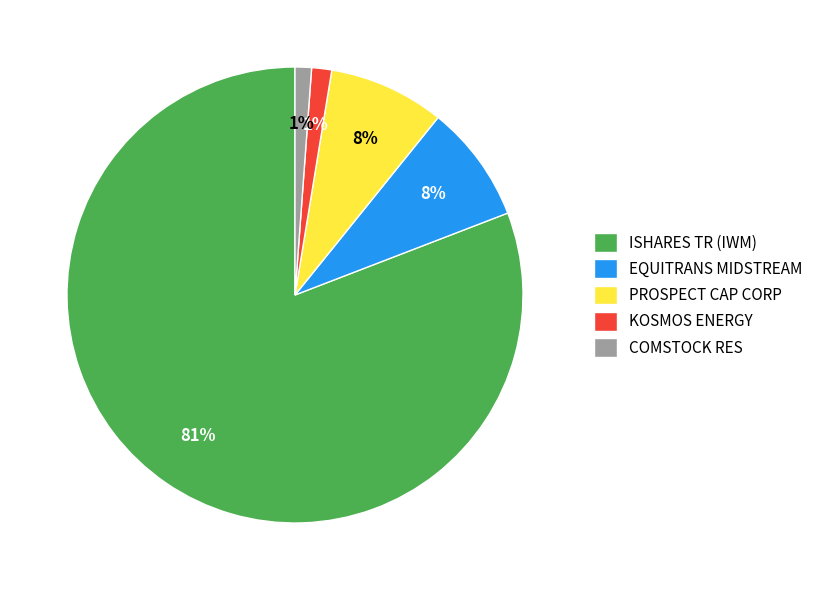

How many segments does this pie chart have?

5